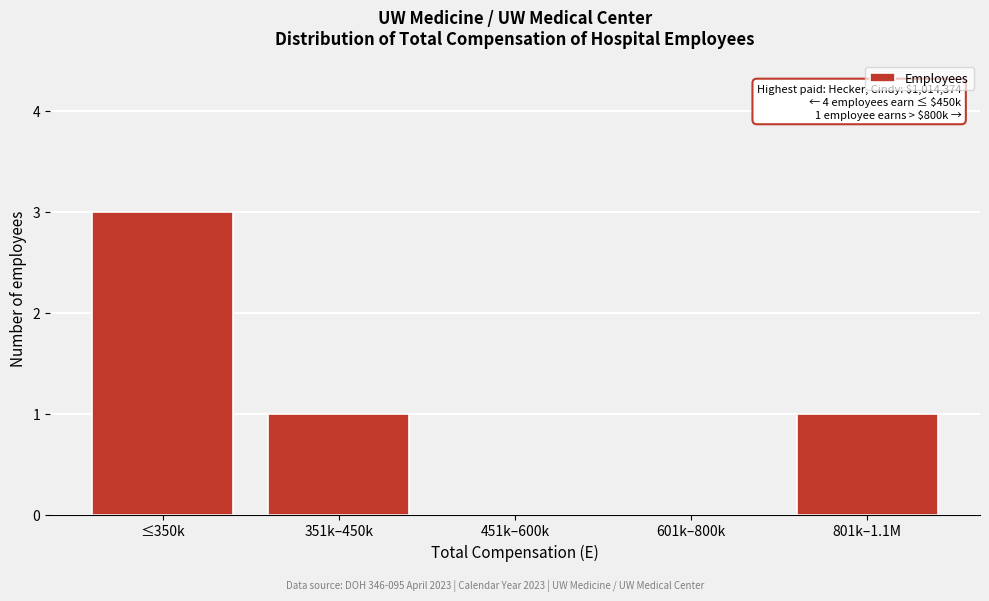

Reading left to right, list all the values displayed in this chart.

≤350k=3	351k–450k=1	451k–600k=0	601k–800k=0	801k–1.1M=1